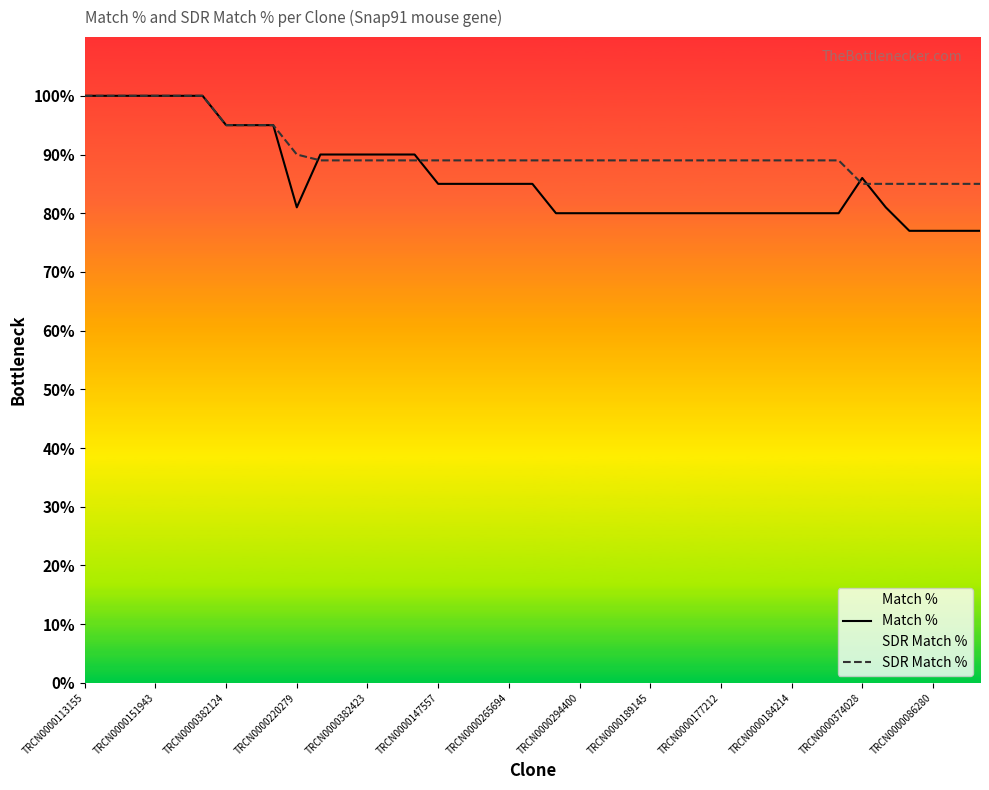

The SDR Match % series shows 175 at TRCN0000382124. True or false?

False